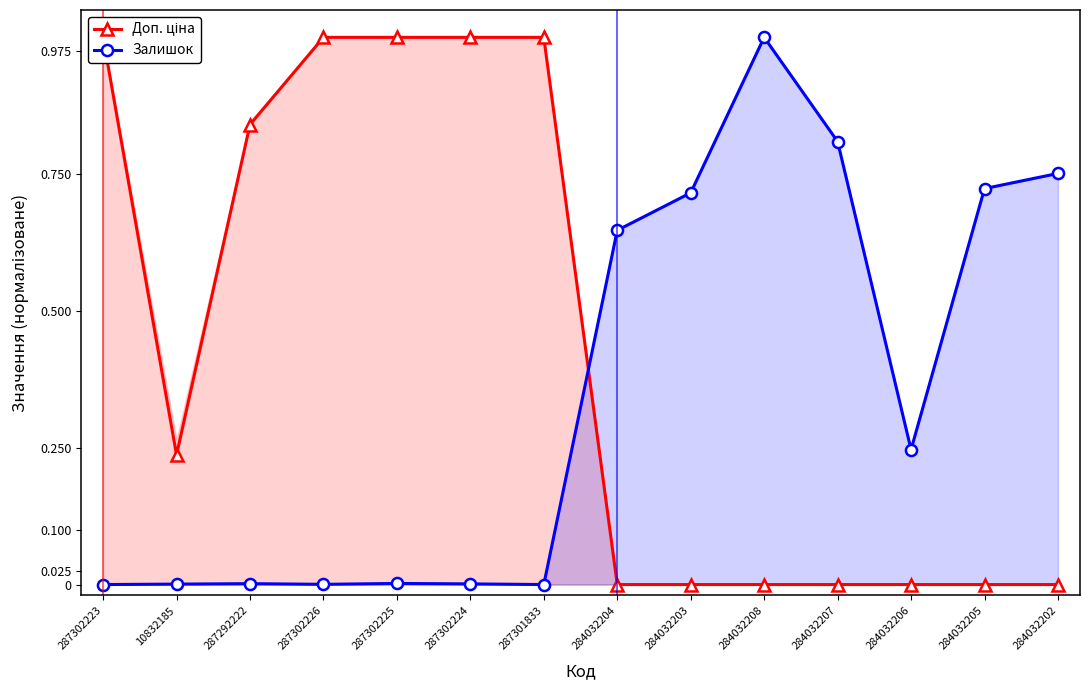

Reading left to right, list all the values displayed in this chart.

Доп. ціна: 1.0	0.2	0.8	1.0	1.0	1.0	1.0	0.0	0.0	0.0	0.0	0.0	0.0	0.0
Залишок: 0.0	0.0	0.0	0.0	0.0	0.0	0.0	0.6	0.7	1.0	0.8	0.2	0.7	0.8